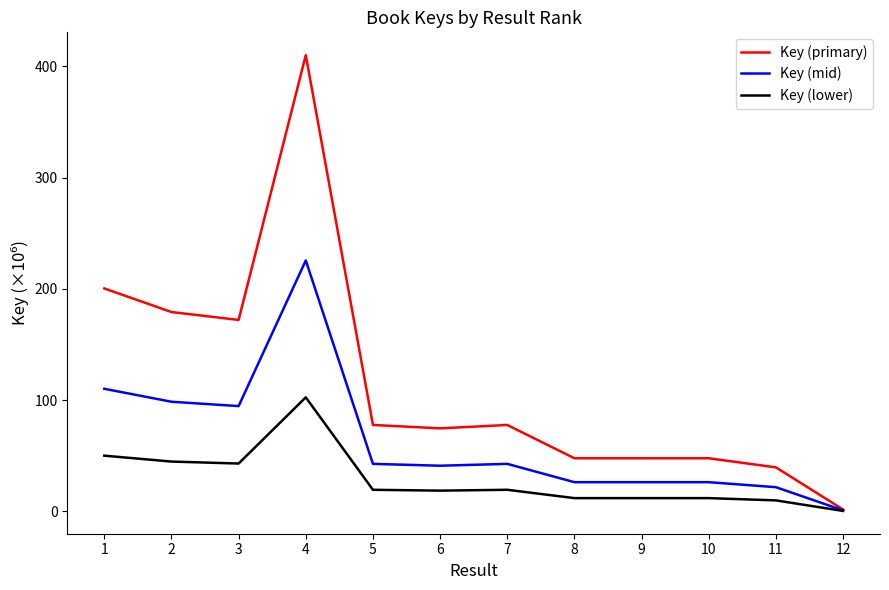

Read the Key (lower) value at 2.

44.8